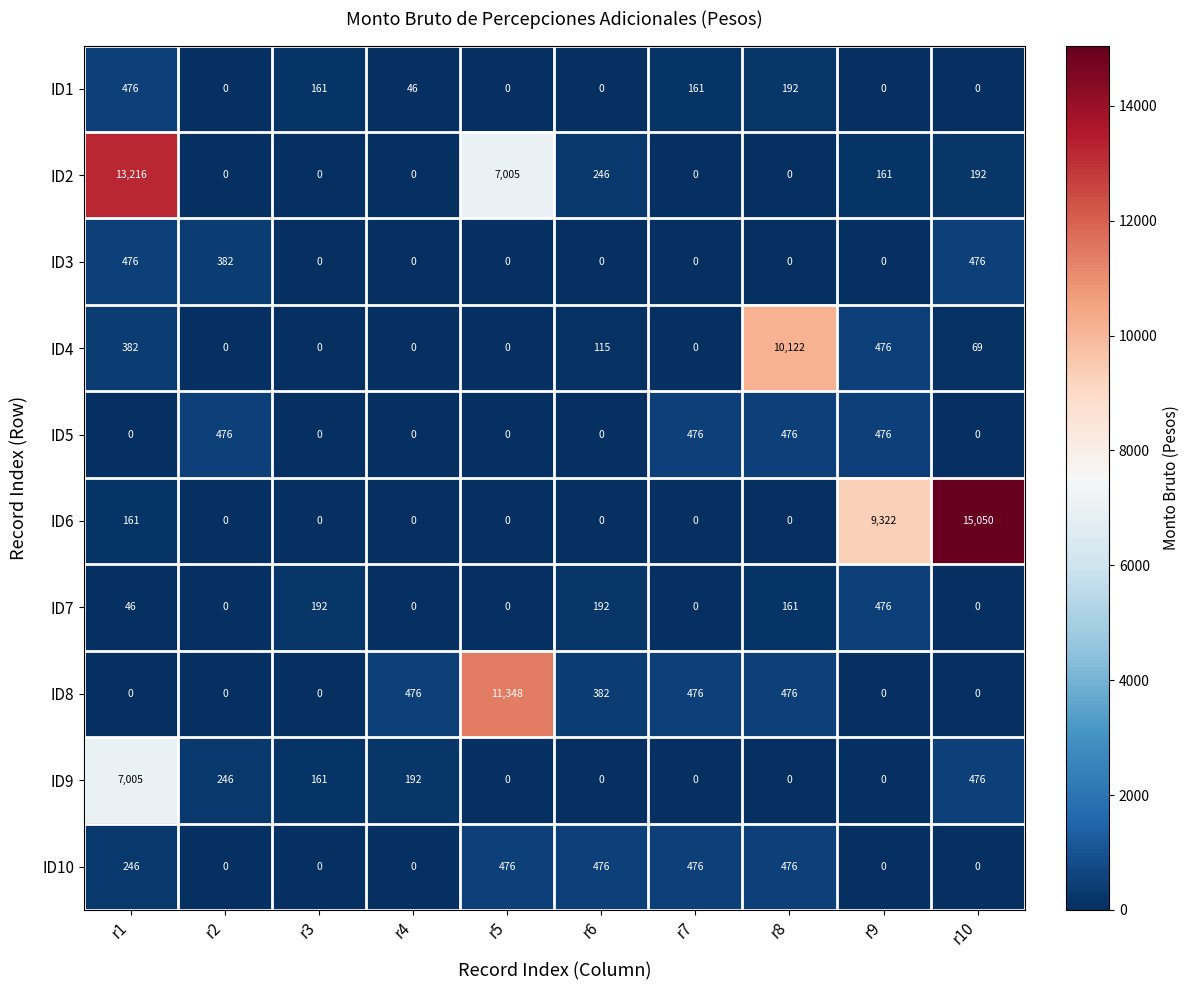

What is the difference between the maximum and minimum values in the ID5 series?

476